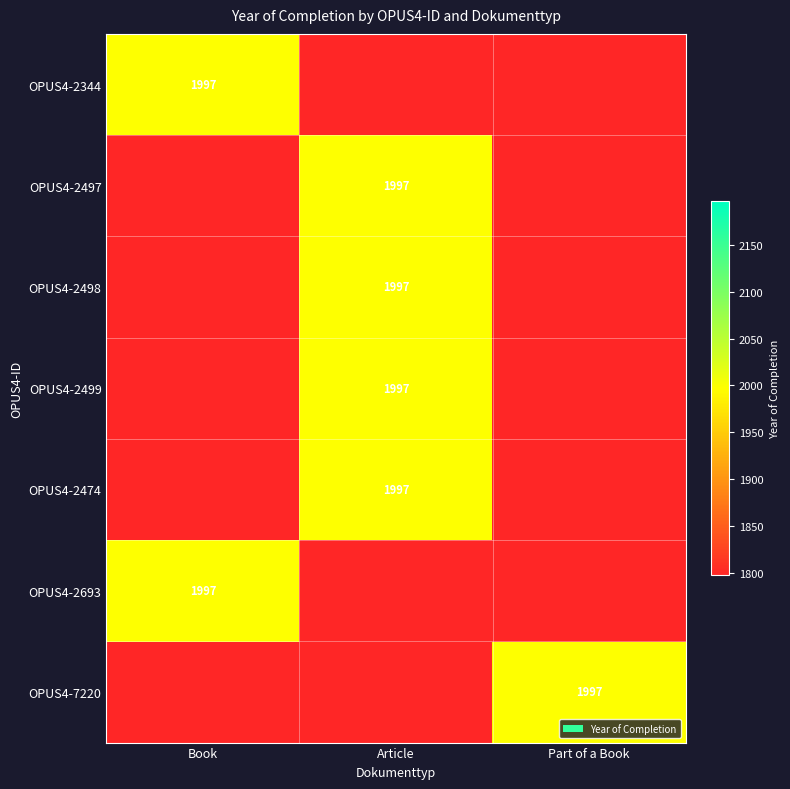

Which category has the highest value in the OPUS4-2497 series?

Article